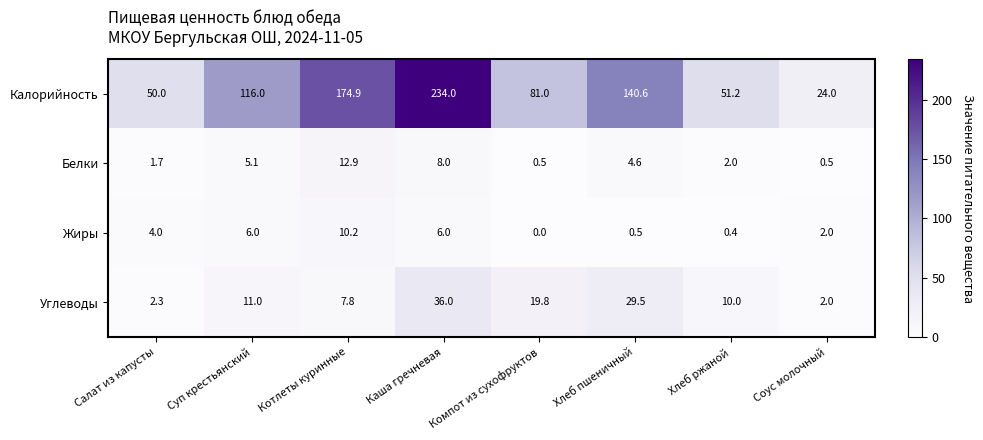

The Калорийность series shows 25.9 at Хлеб ржаной. True or false?

False